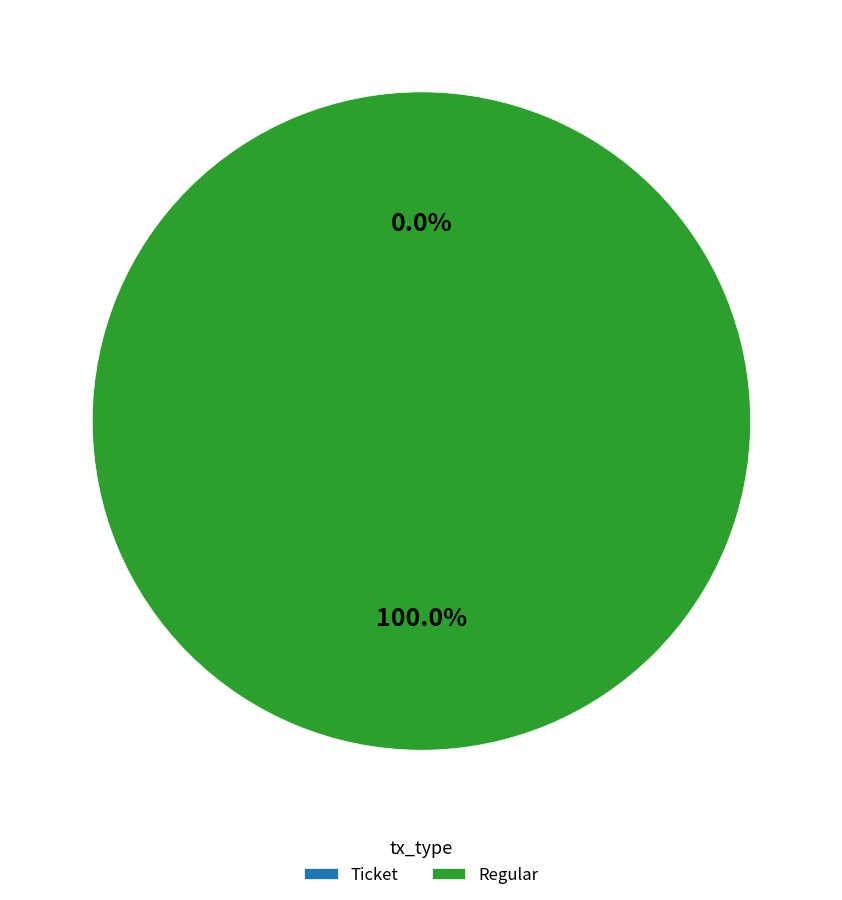

Which slice is the largest?

Regular